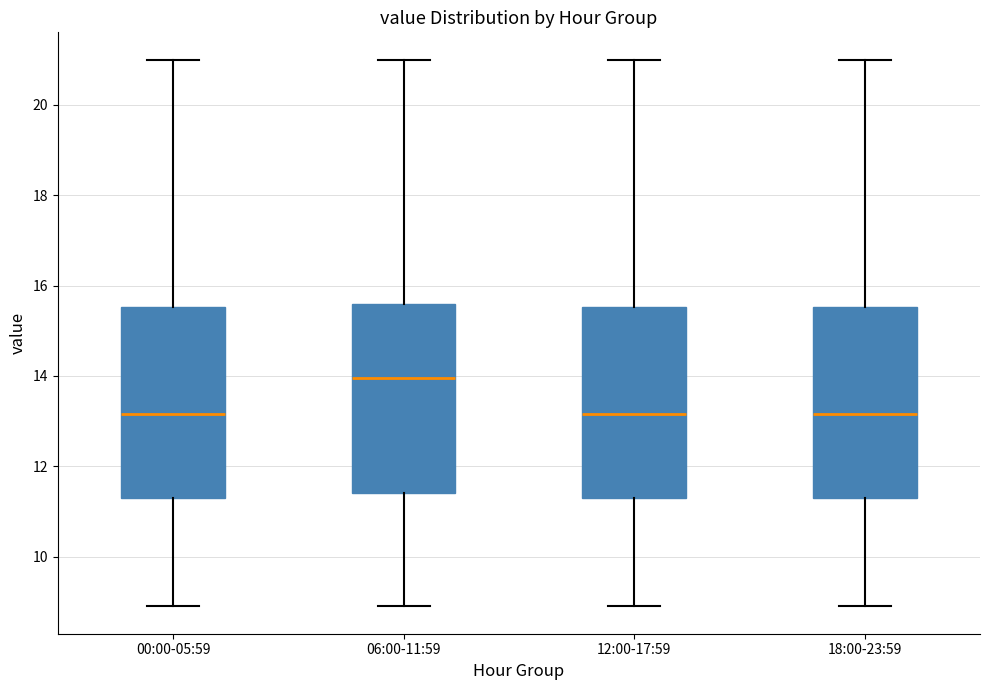

Reading left to right, read every box against the y-axis: the position of its median line, the range the box covers, and the ends of its whiskers. The values are not printed on the chart, so give them approximately, as read against the axis.

00:00-05:59: median 13.2, box 11.4 to 15.6, whiskers 9.0 to 21.0
06:00-11:59: median 14.0, box 11.4 to 15.6, whiskers 9.0 to 21.0
12:00-17:59: median 13.2, box 11.4 to 15.6, whiskers 9.0 to 21.0
18:00-23:59: median 13.2, box 11.4 to 15.6, whiskers 9.0 to 21.0